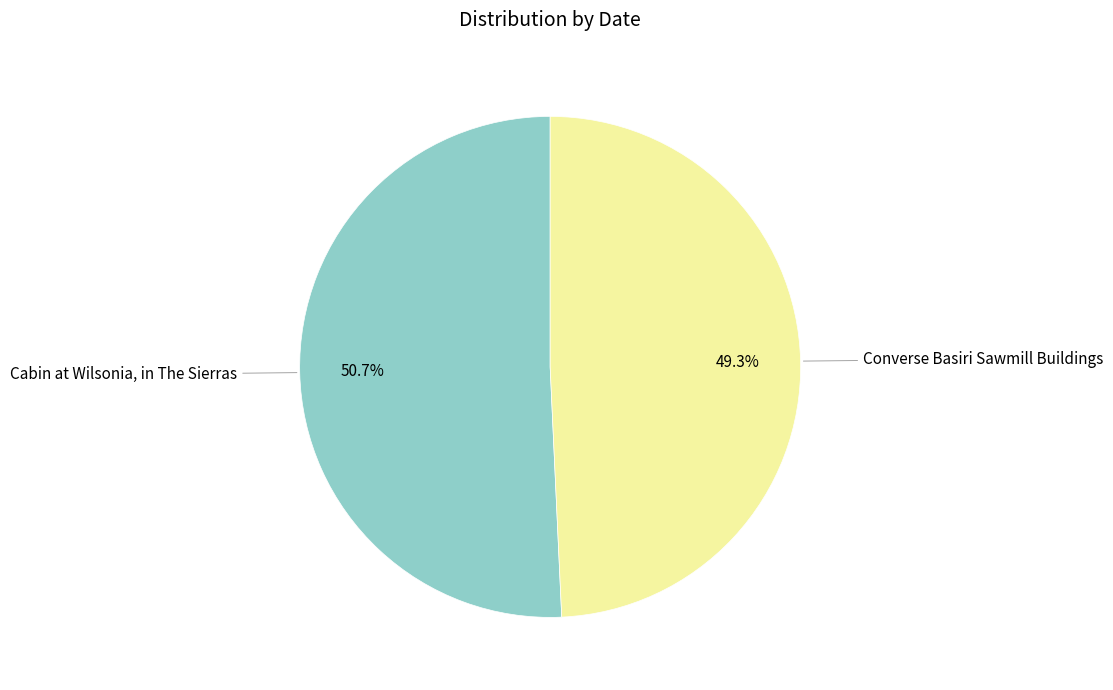

Does any single category account for the majority?

Yes